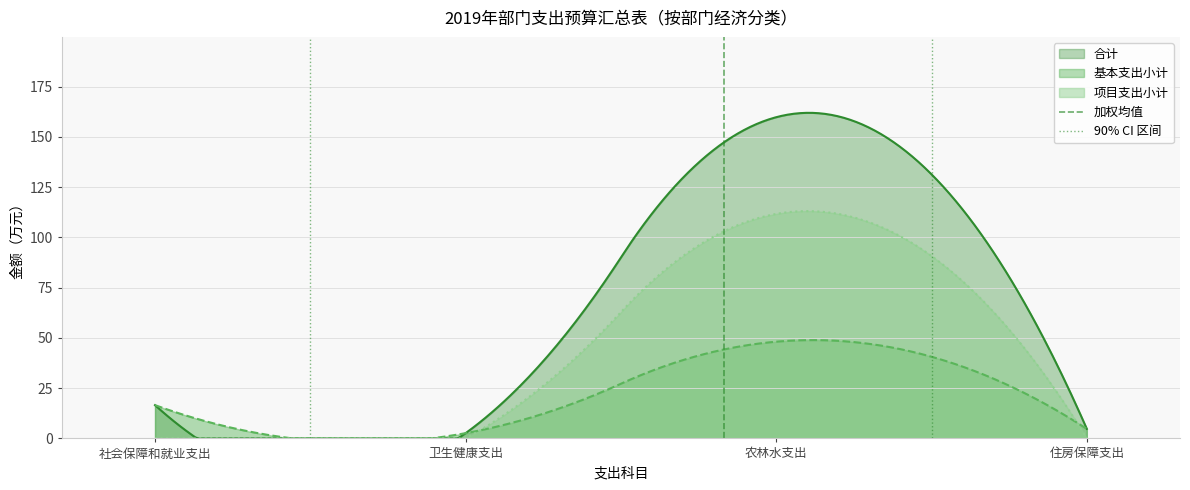

What is the maximum value for 项目支出小计?

113.1